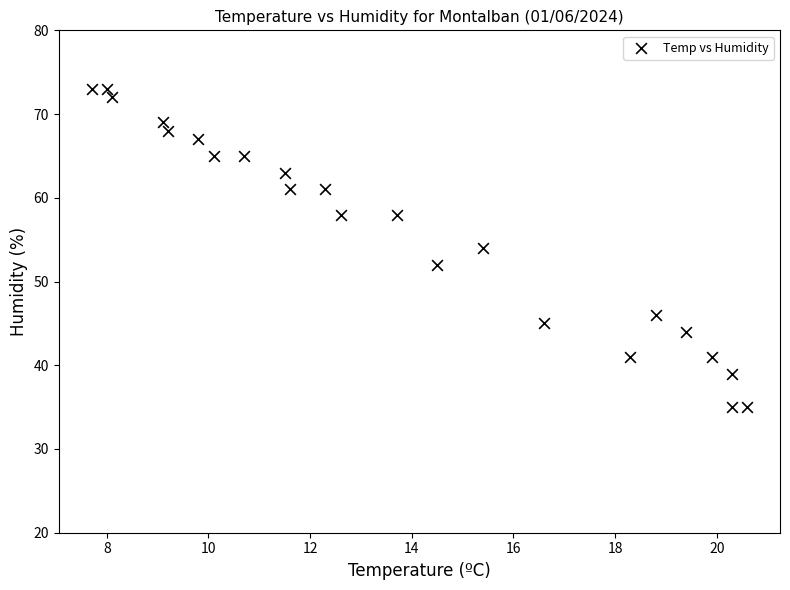

What is the range of Y values (max minus min)?

38